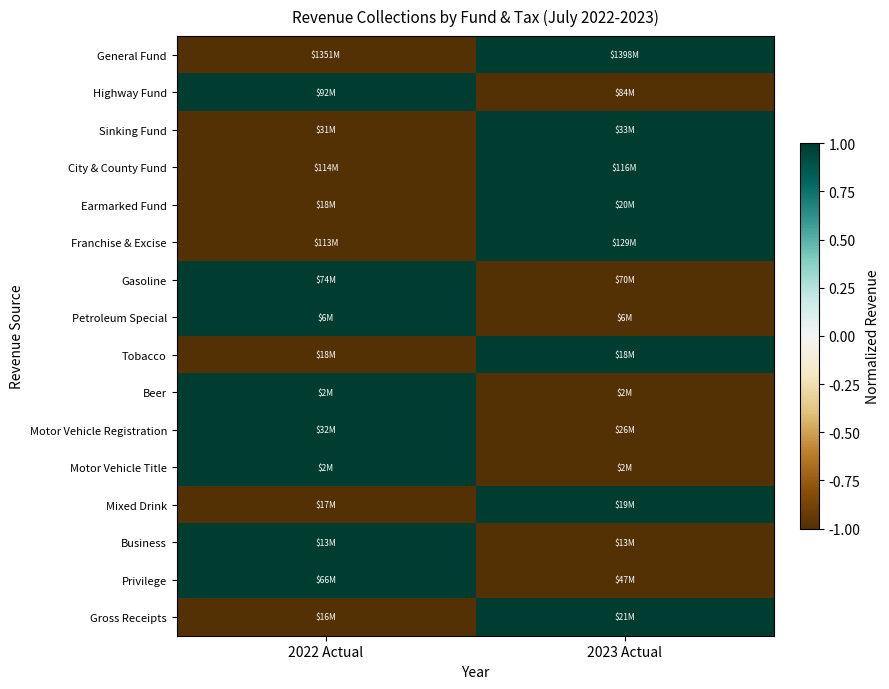

Reading left to right, what are all the values shown in this chart?

General Fund: 2022 Actual=-1	2023 Actual=1
Highway Fund: 2022 Actual=1	2023 Actual=-1
Sinking Fund: 2022 Actual=-1	2023 Actual=1
City & County Fund: 2022 Actual=-1	2023 Actual=1
Earmarked Fund: 2022 Actual=-1	2023 Actual=1
Franchise & Excise: 2022 Actual=-1	2023 Actual=1
Gasoline: 2022 Actual=1	2023 Actual=-1
Petroleum Special: 2022 Actual=1	2023 Actual=-1
Tobacco: 2022 Actual=-1	2023 Actual=1
Beer: 2022 Actual=1	2023 Actual=-1
Motor Vehicle Registration: 2022 Actual=1	2023 Actual=-1
Motor Vehicle Title: 2022 Actual=1	2023 Actual=-1
Mixed Drink: 2022 Actual=-1	2023 Actual=1
Business: 2022 Actual=1	2023 Actual=-1
Privilege: 2022 Actual=1	2023 Actual=-1
Gross Receipts: 2022 Actual=-1	2023 Actual=1